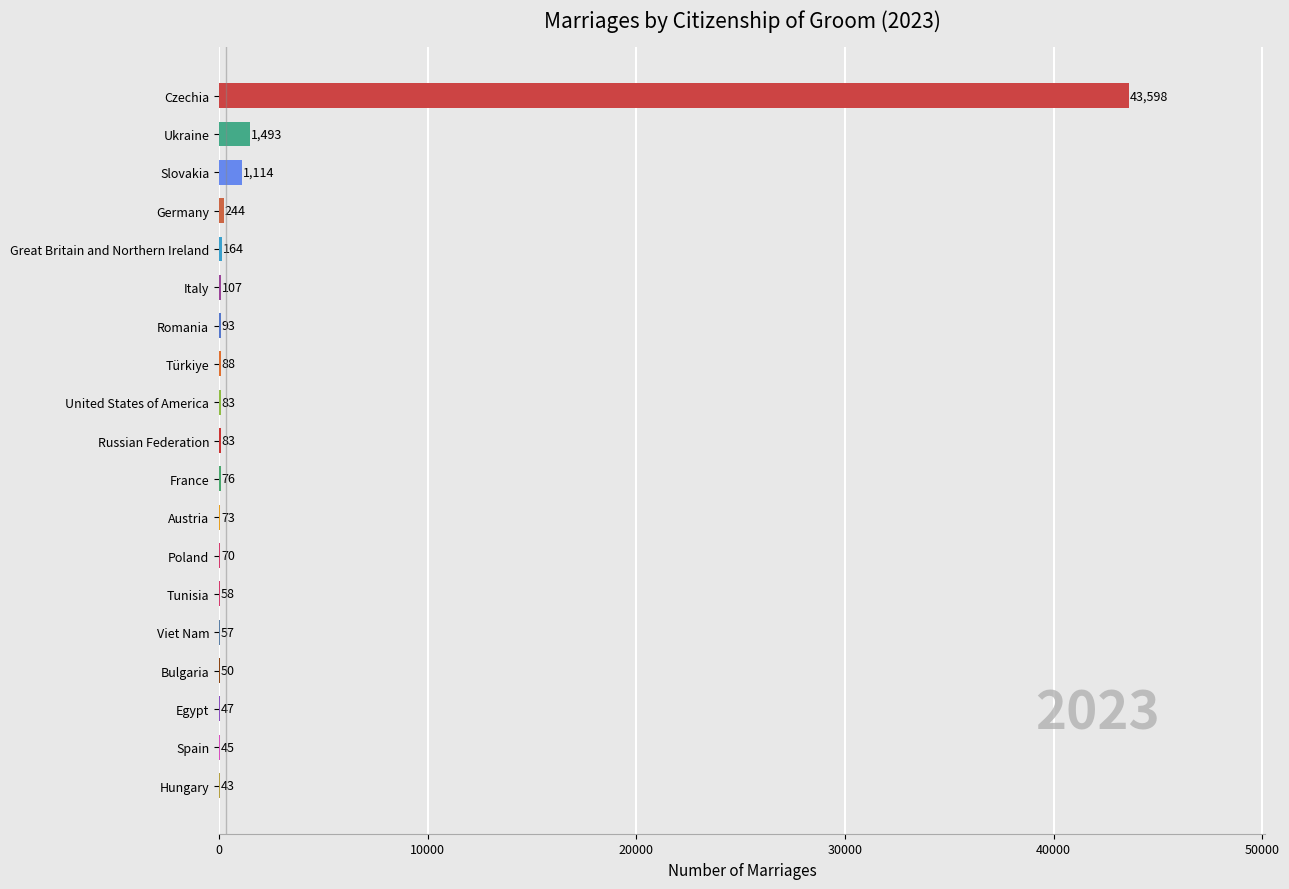

What is the sum of all values?

47586